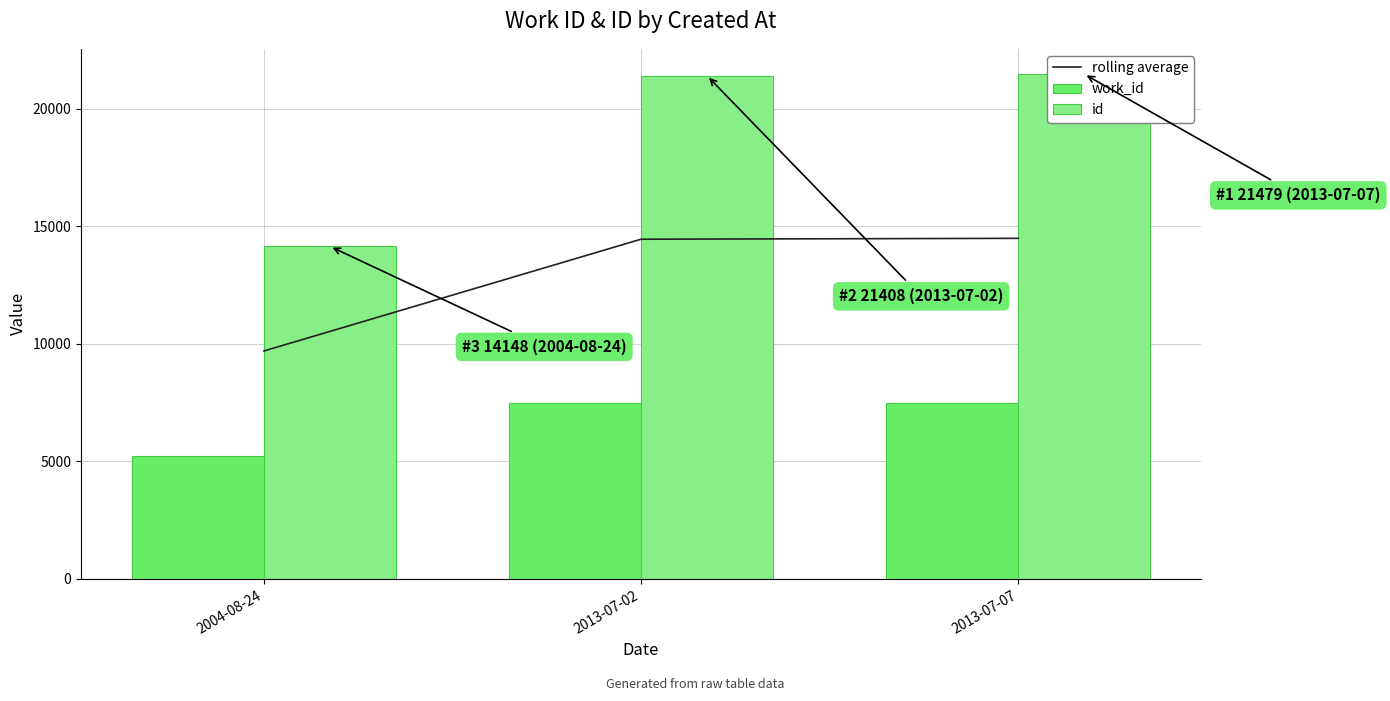

What is the total value across all series at 2013-07-07?

43474.5